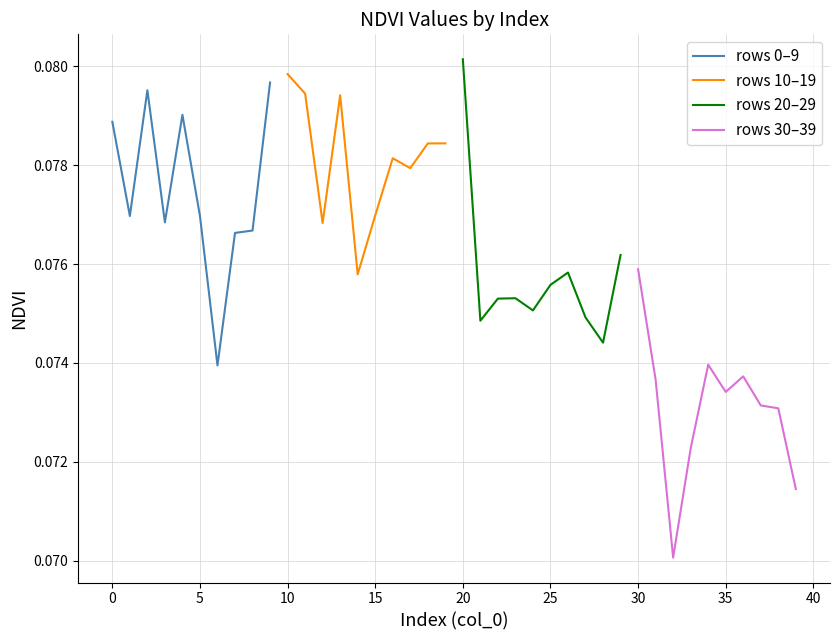

At which label does rows 10–19 reach its peak?

10